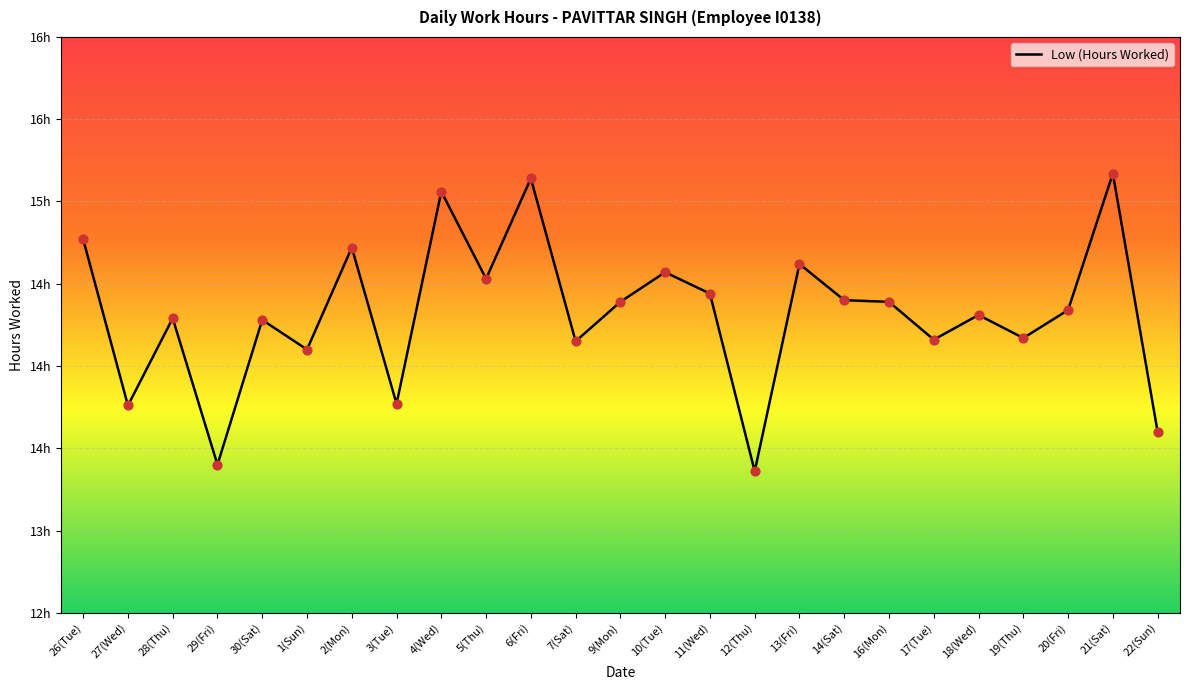

What is the ratio of the value at 13(Fri) to the value at 4(Wed)?

1.0